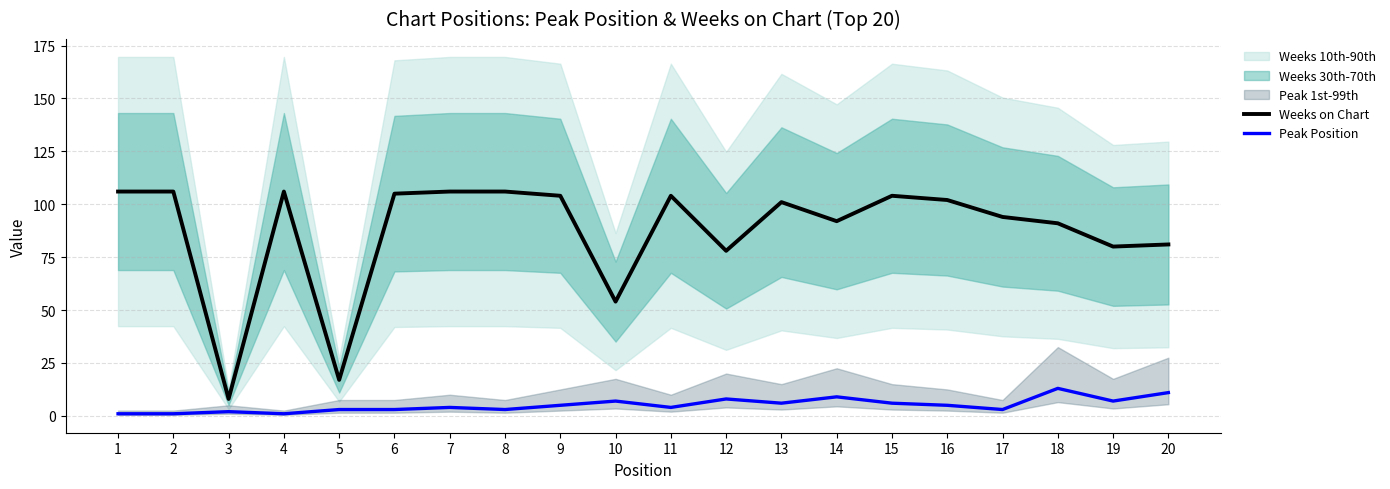

What is the approximate value of Weeks on Chart at 8, to the nearest 10?

110